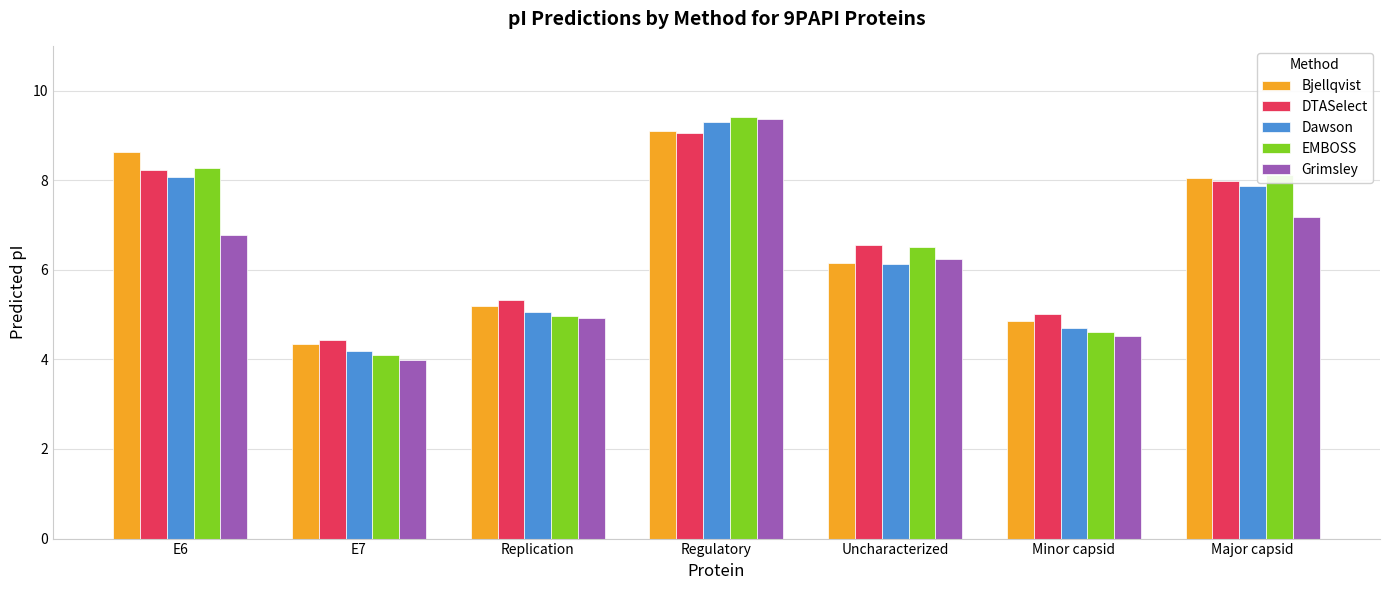

What is the difference between the second highest and second lowest values in the EMBOSS series?

3.7